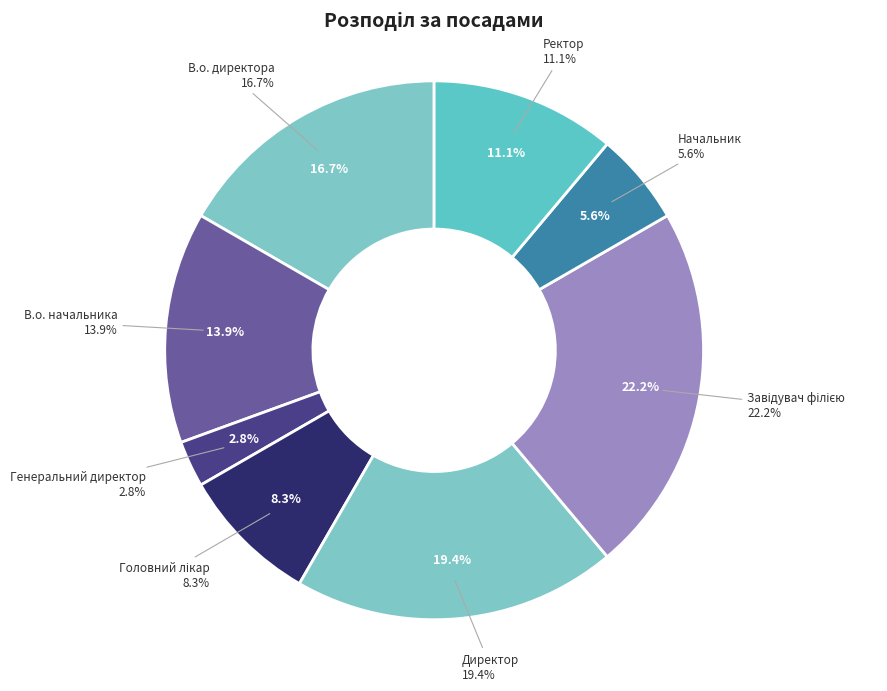

Is it true that Начальник is 6% of the pie?

True